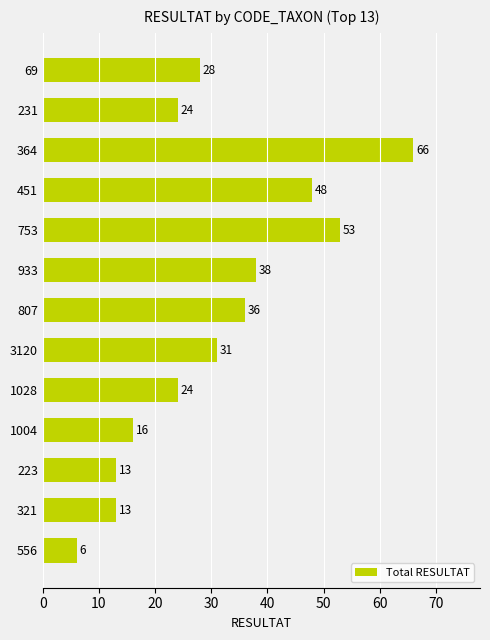

What is the sum of the values at 223 and 1004?

29